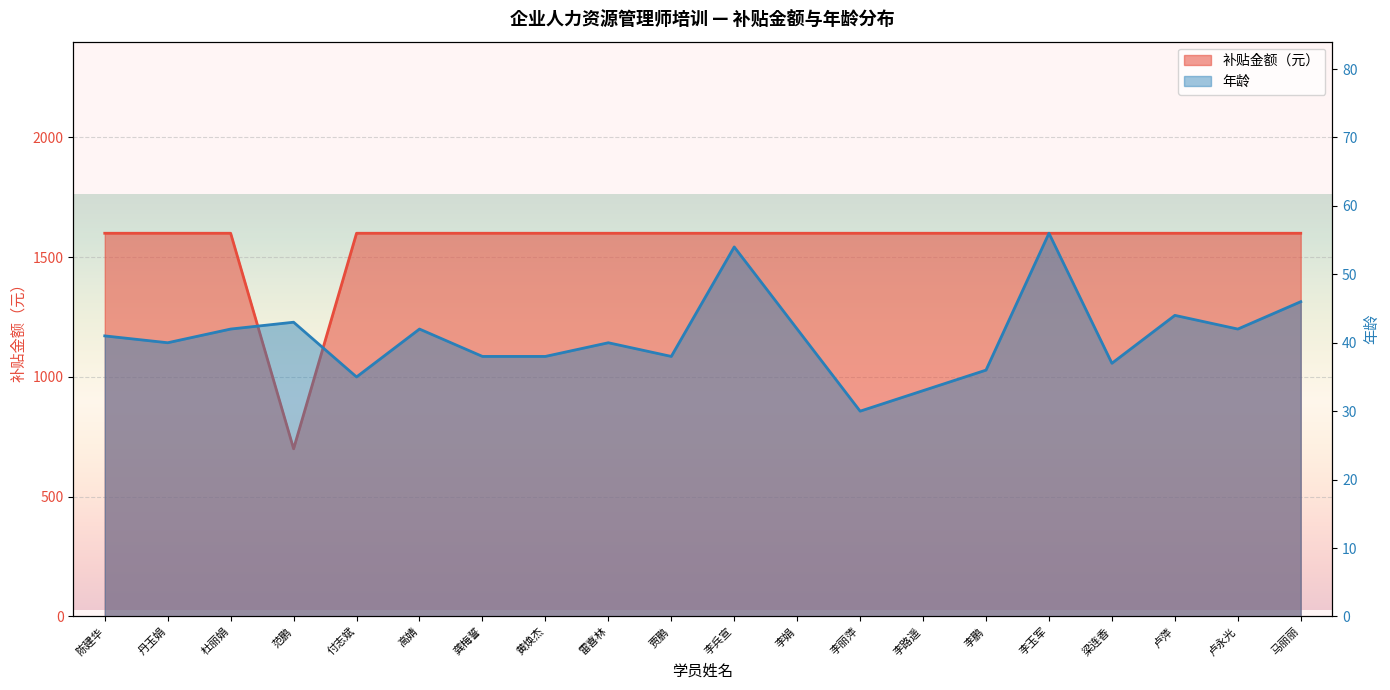

True or false: 年龄 and 补贴金额（元） intersect in this chart.

False